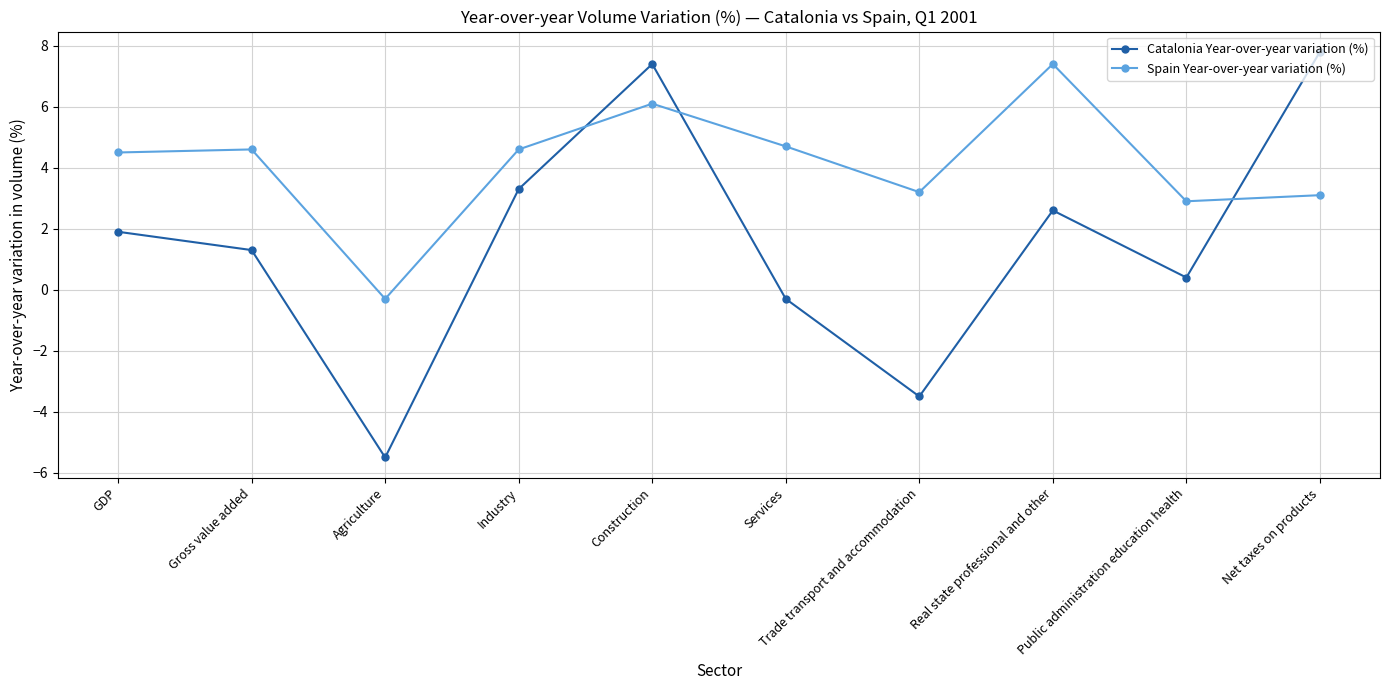

Which series has the widest spread of values?

Catalonia Year-over-year variation (%)